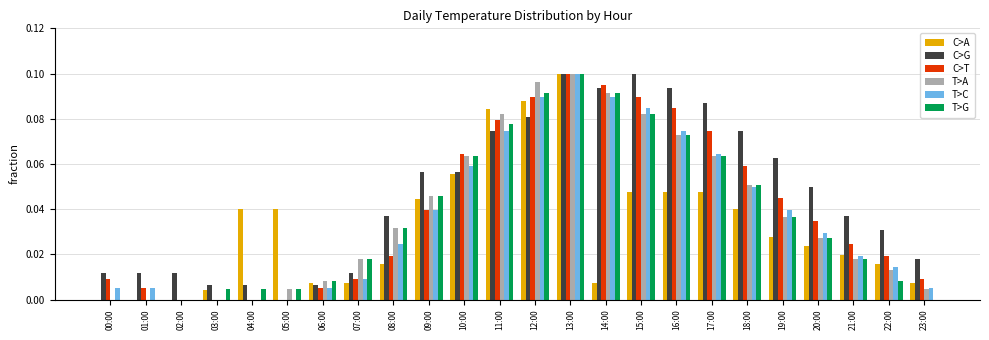

At which category is the sum across all series the highest?

13:00